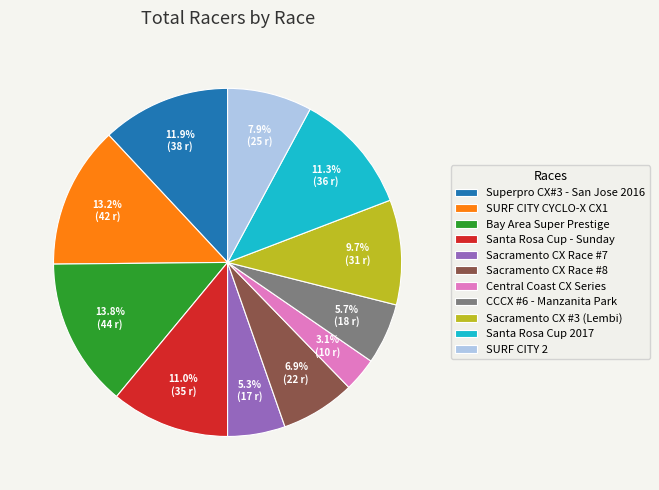

Is it true that Superpro CX#3 - San Jose 2016 is 5% of the pie?

False